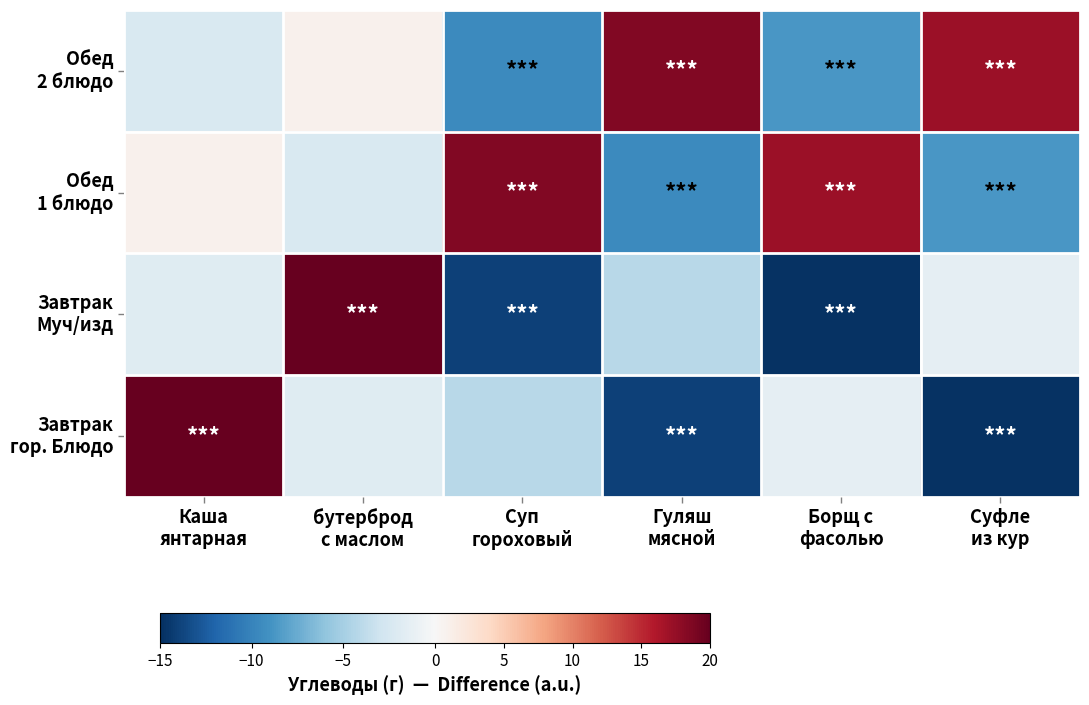

Which category has the highest value across all series?

Каша
янтарная